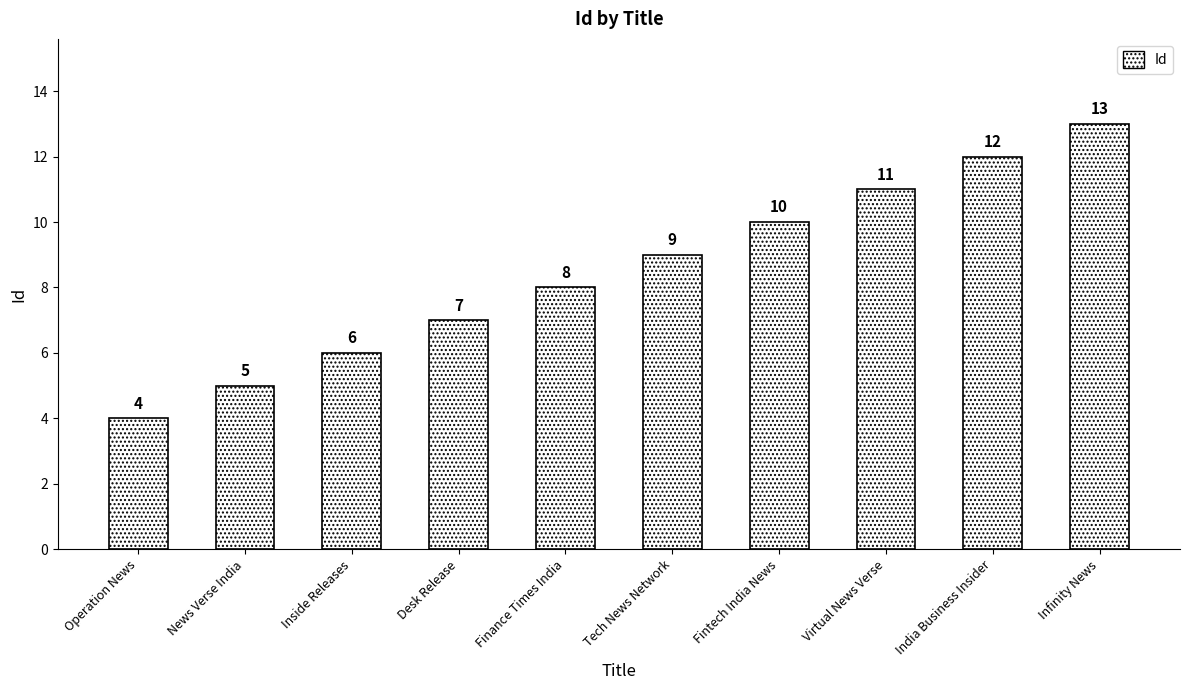

What is the sum of all values?

85